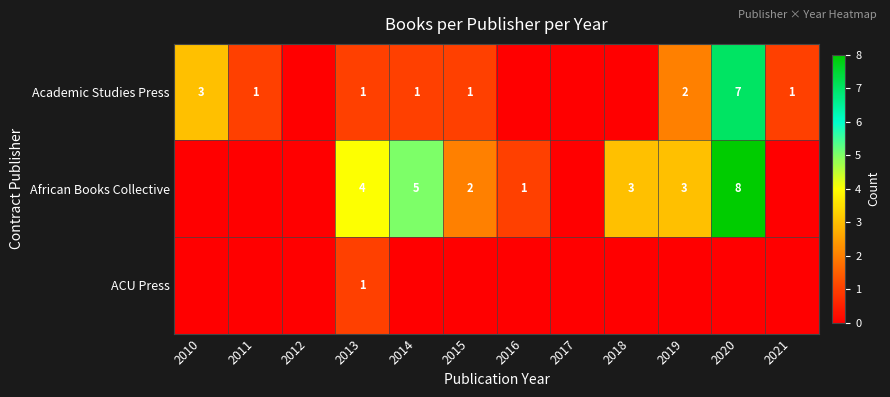

Is the value of African Books Collective at 2018 greater than the value of ACU Press at 2013?

Yes